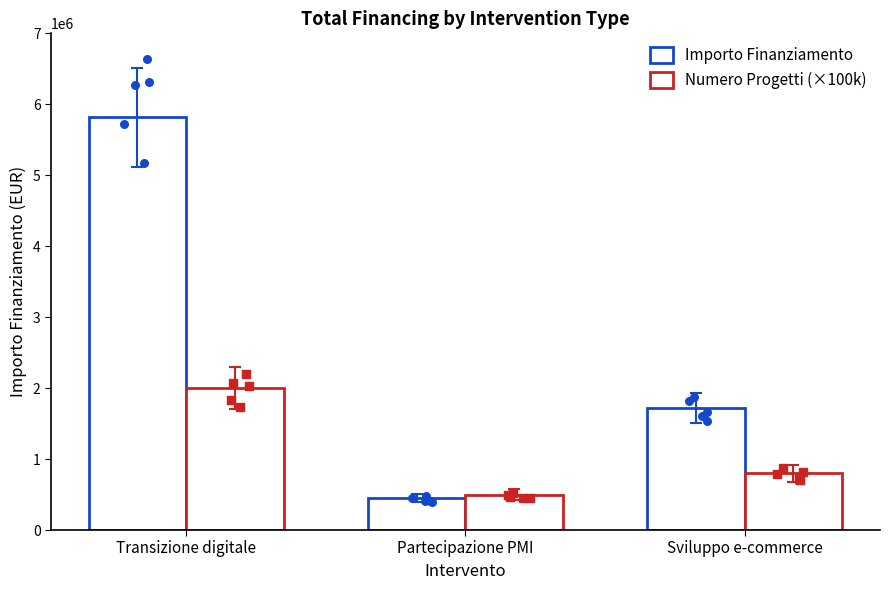

Which series reaches the maximum Y coordinate?

Importo Finanziamento